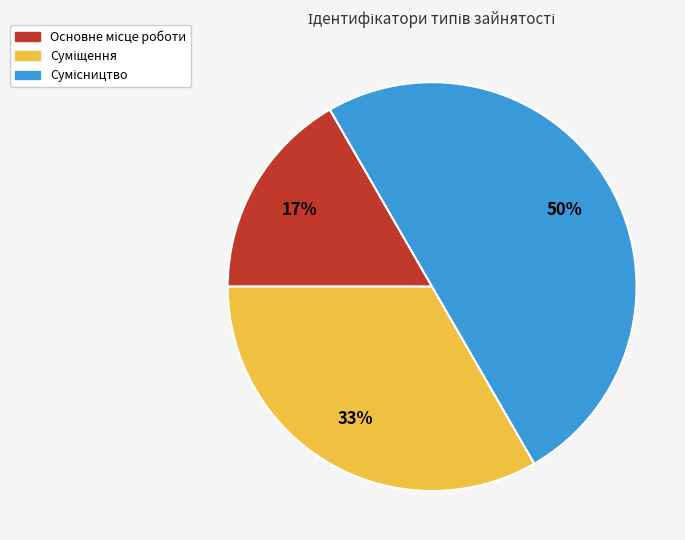

To the nearest percent, what is the difference between the largest and smallest slice percentages?

33%